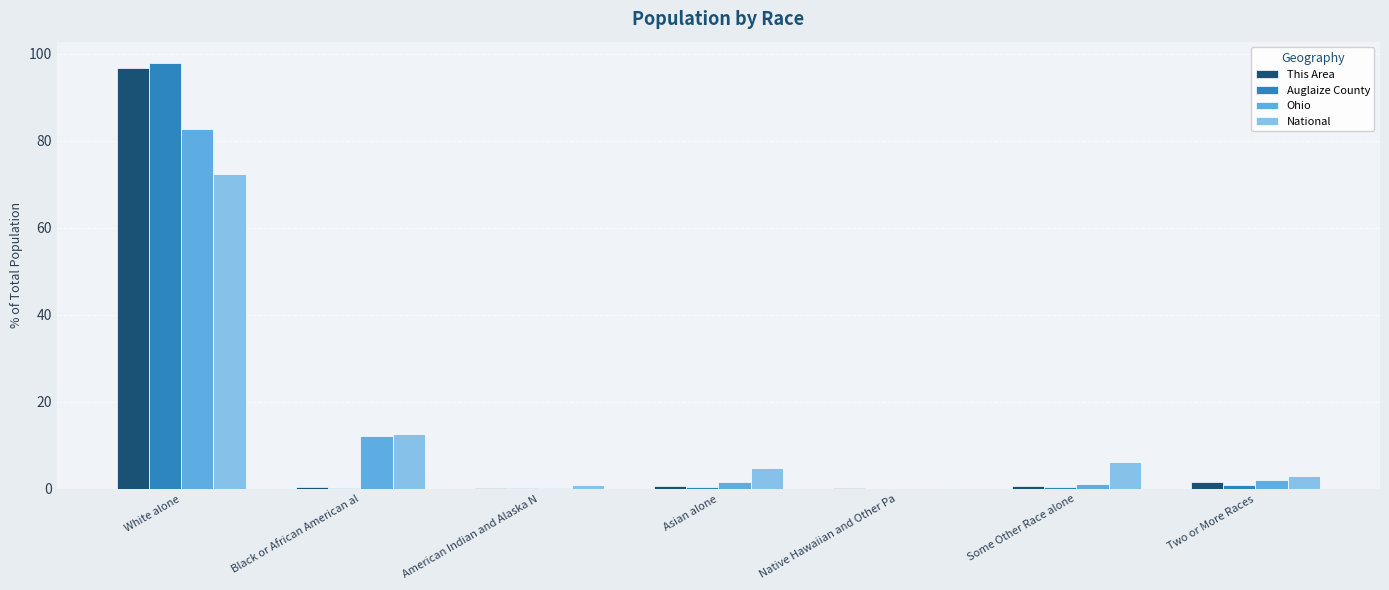

What is the sum of all This Area values?

100.0